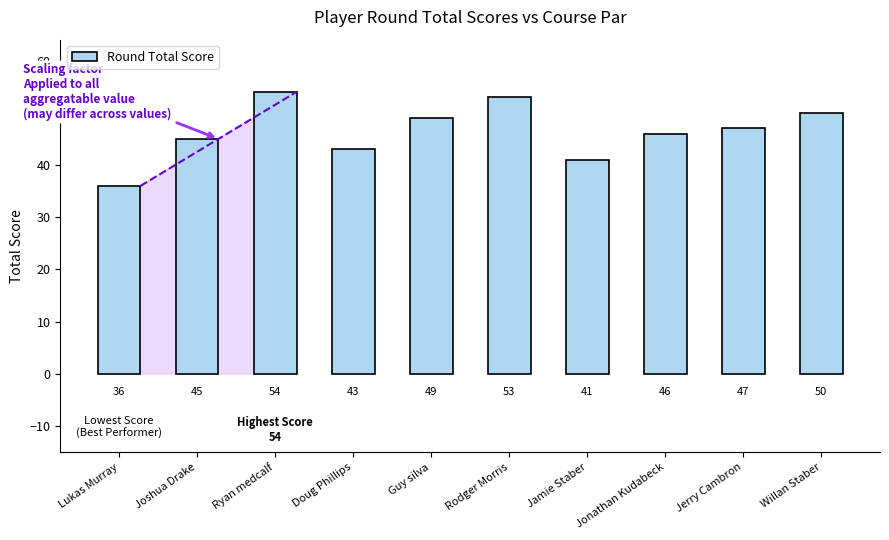

What is the difference between the maximum and minimum values?

18